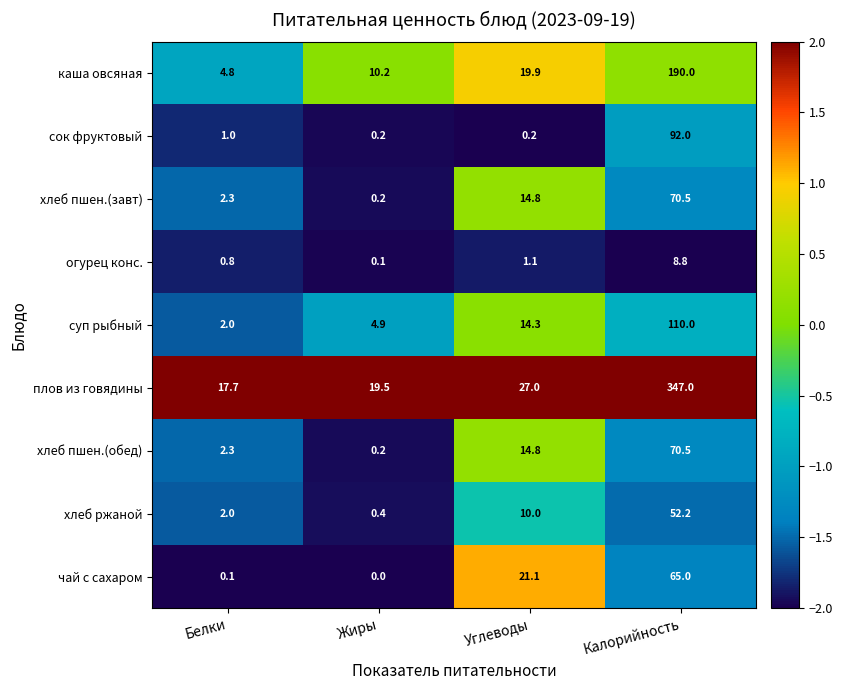

How many data points does each series have?

4